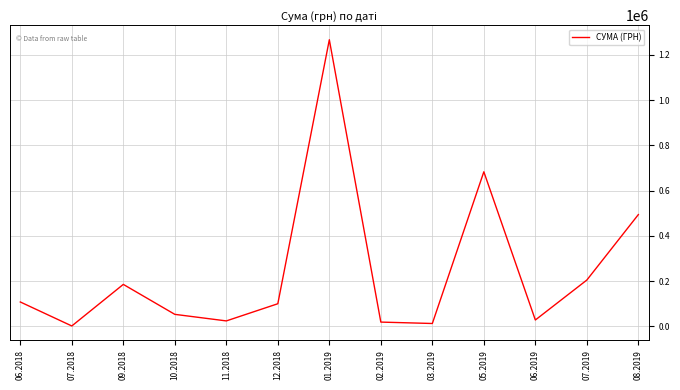

What is the smallest value displayed?

1280.4